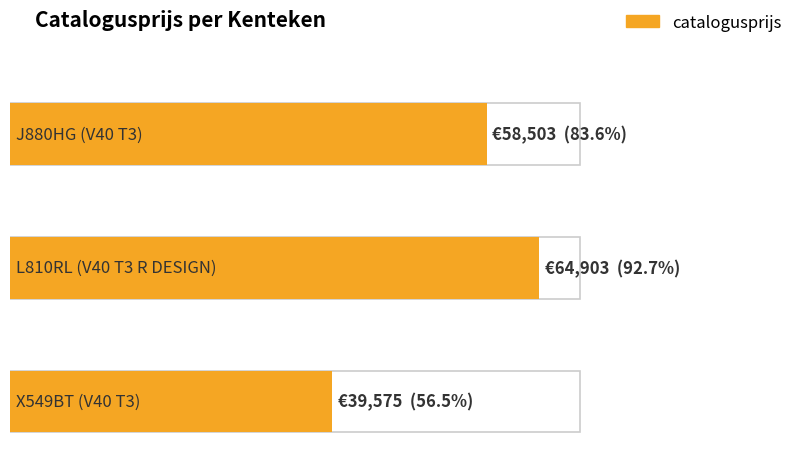

How many bars are there in total?

3